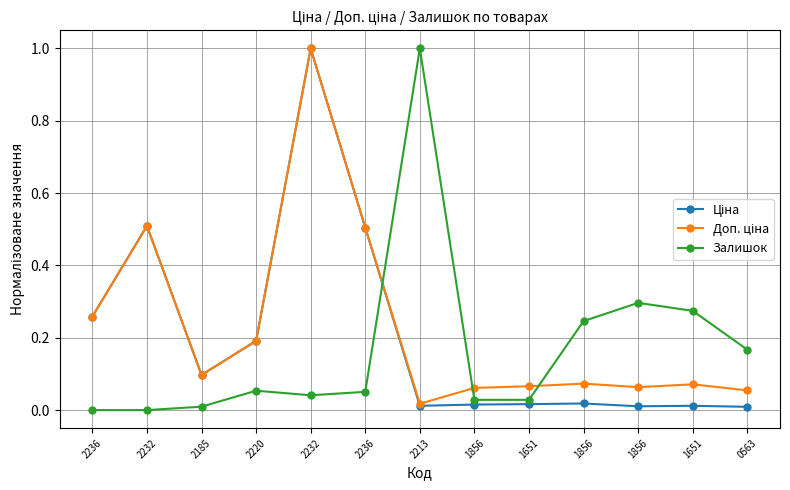

Is this an area chart (filled region under the line)?

No